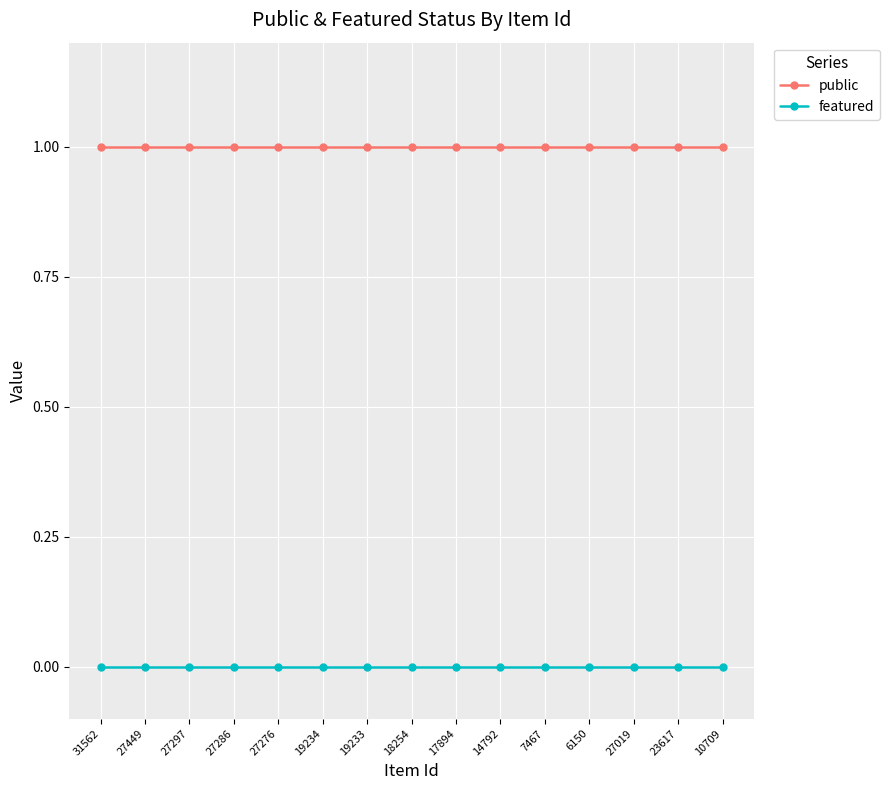

List the series in order of their overall mean, highest first.

public, featured